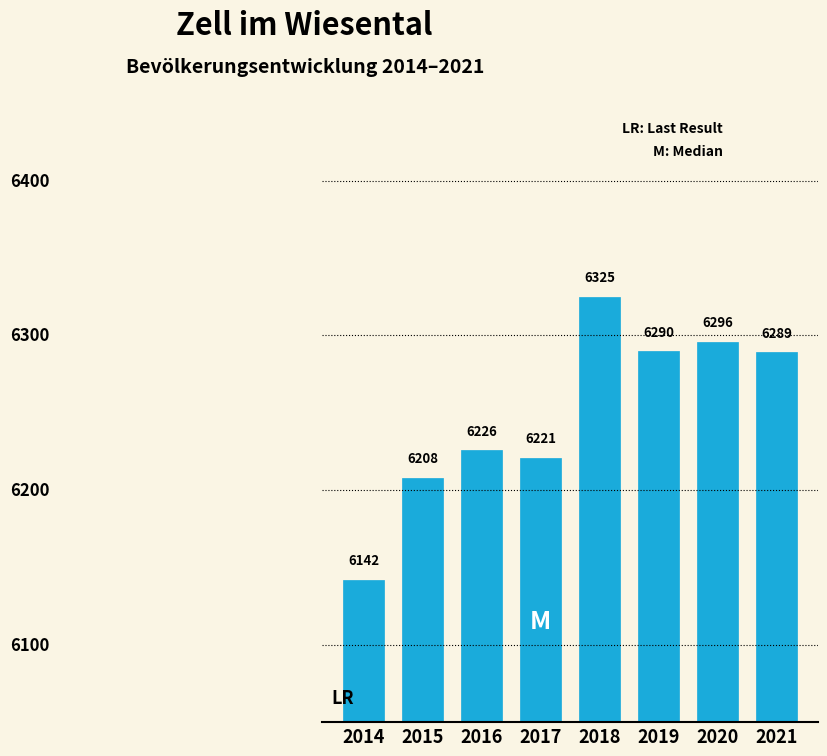

Reading left to right, extract all data points from this chart.

6142	6208	6226	6221	6325	6290	6296	6289